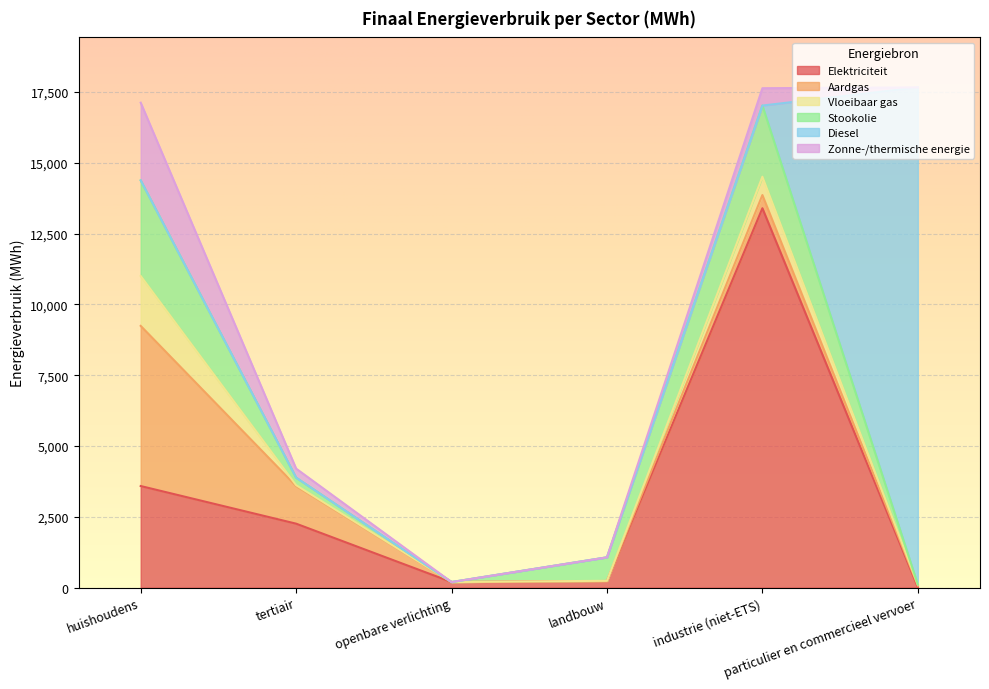

What is the label of the 5th point from the left?

industrie (niet-ETS)